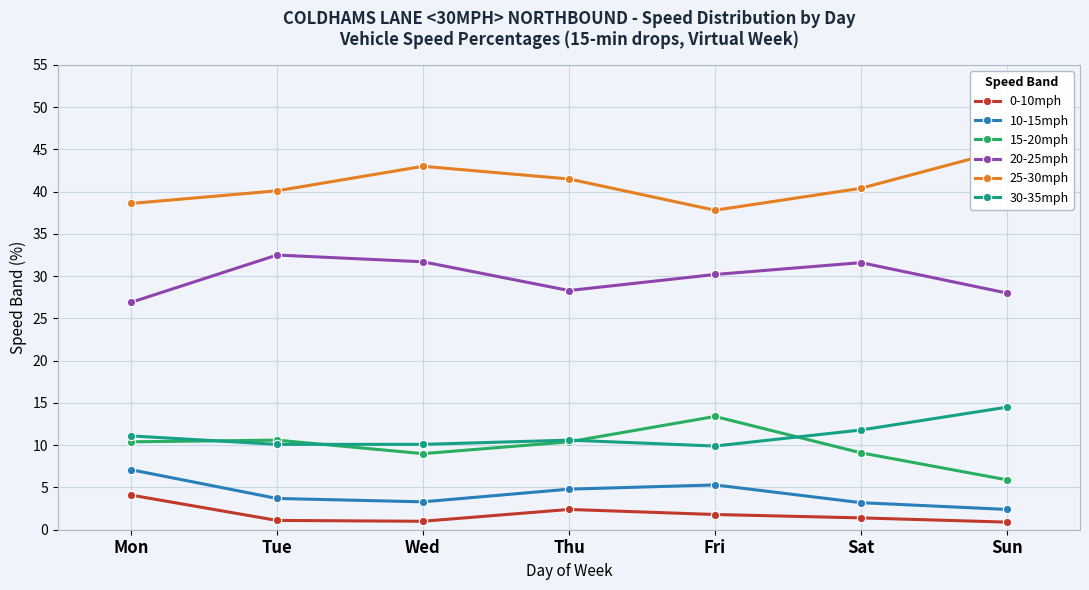

Reading left to right, what are all the values shown in this chart?

0-10mph: Mon=4.1	Tue=1.1	Wed=1.0	Thu=2.4	Fri=1.8	Sat=1.4	Sun=0.9
10-15mph: Mon=7.1	Tue=3.7	Wed=3.3	Thu=4.8	Fri=5.3	Sat=3.2	Sun=2.4
15-20mph: Mon=10.4	Tue=10.6	Wed=9.0	Thu=10.4	Fri=13.4	Sat=9.1	Sun=5.9
20-25mph: Mon=26.9	Tue=32.5	Wed=31.7	Thu=28.3	Fri=30.2	Sat=31.6	Sun=28.0
25-30mph: Mon=38.6	Tue=40.1	Wed=43.0	Thu=41.5	Fri=37.8	Sat=40.4	Sun=45.0
30-35mph: Mon=11.1	Tue=10.1	Wed=10.1	Thu=10.6	Fri=9.9	Sat=11.8	Sun=14.5